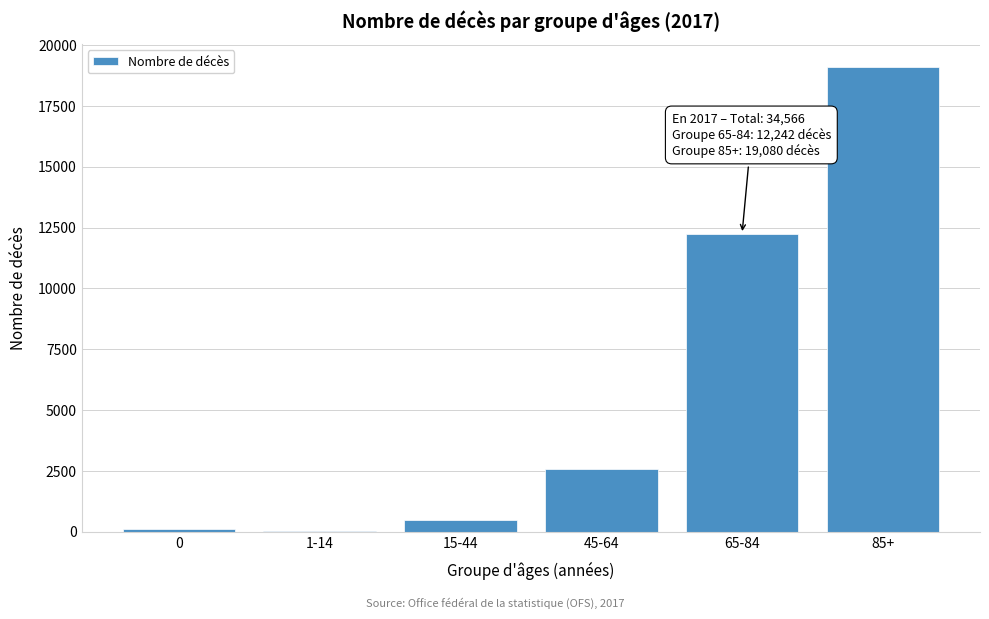

Reading left to right, list all the values displayed in this chart.

0=132	1-14=45	15-44=468	45-64=2599	65-84=12242	85+=19080